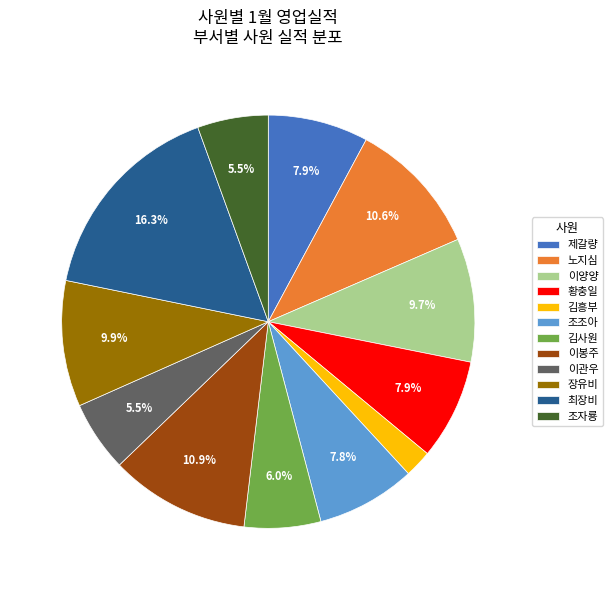

The 이봉주 slice represents 11% of the pie. True or false?

True